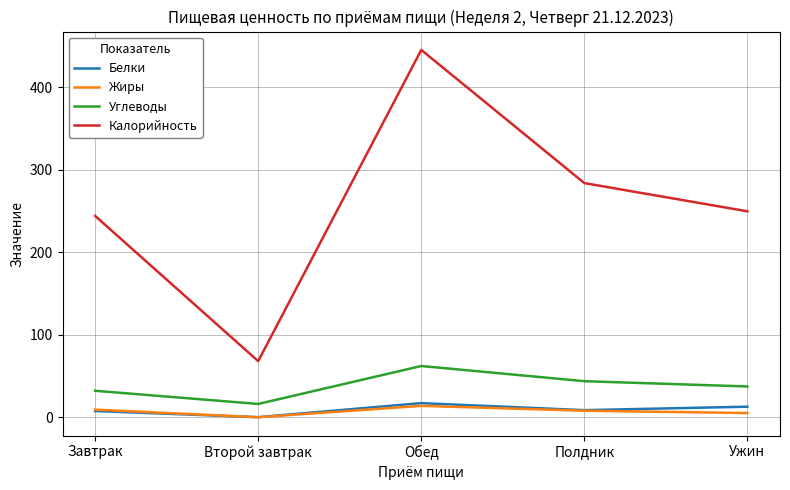

True or false: Калорийность and Белки intersect in this chart.

False